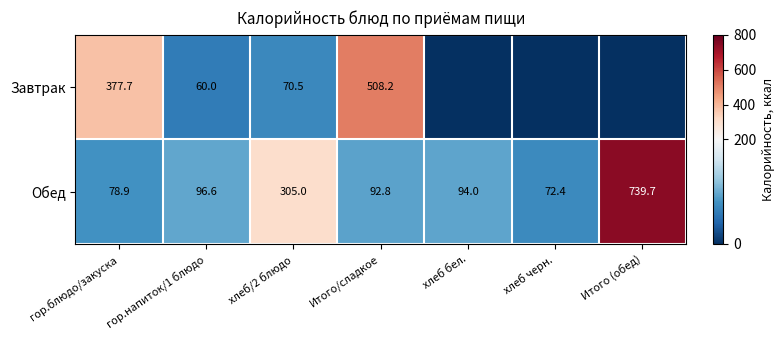

At how many categories does at least one series exceed 351?

3